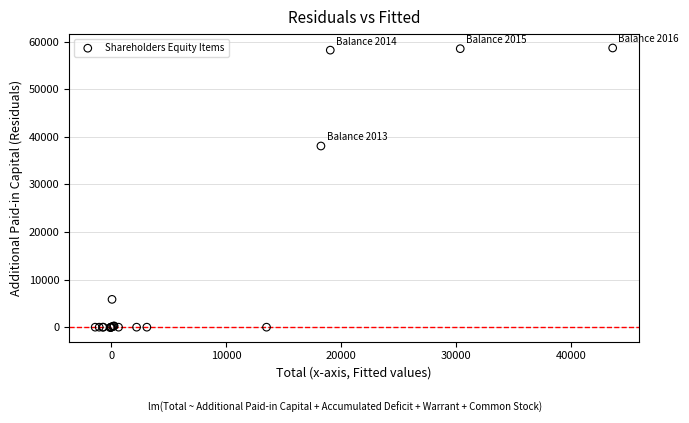

What Y value in the scatter plot is closest to 29274?

38054